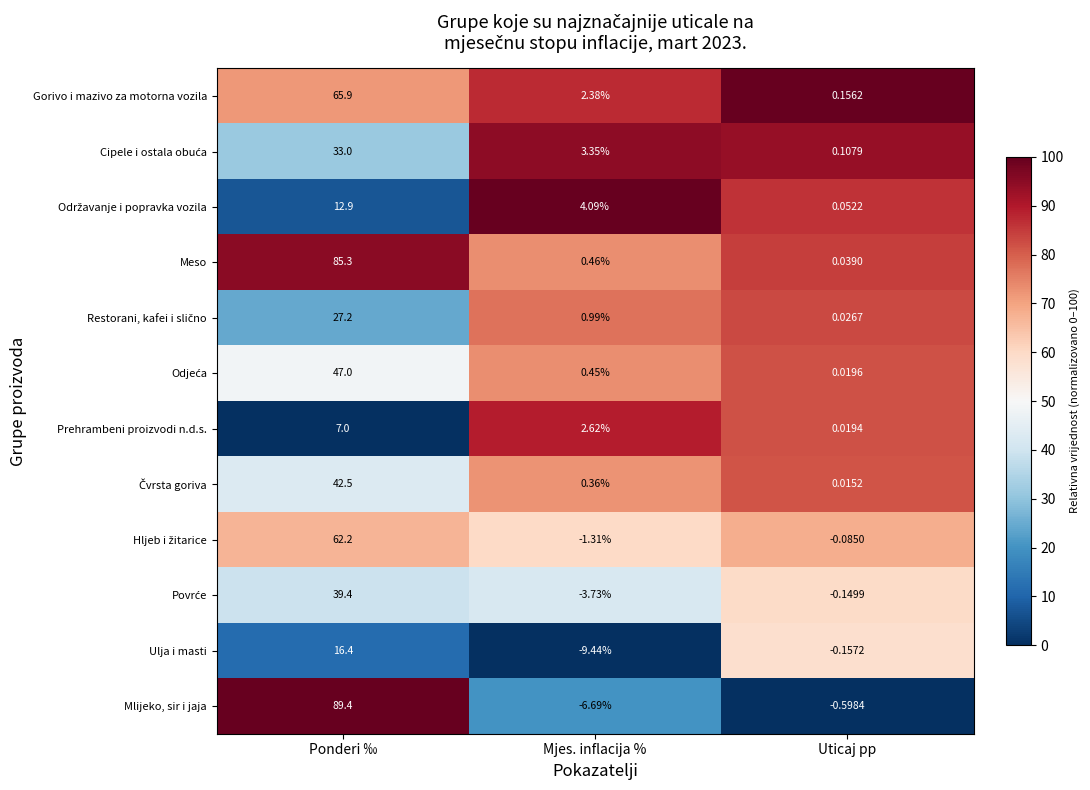

Where is Mlijeko, sir i jaja nearest to the value 41?

Uticaj pp